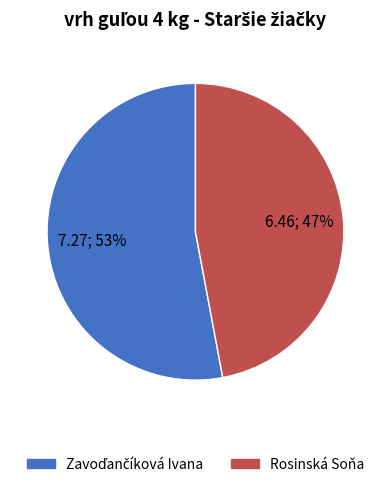

True or false: Rosinská Soňa accounts for 39% of the total.

False